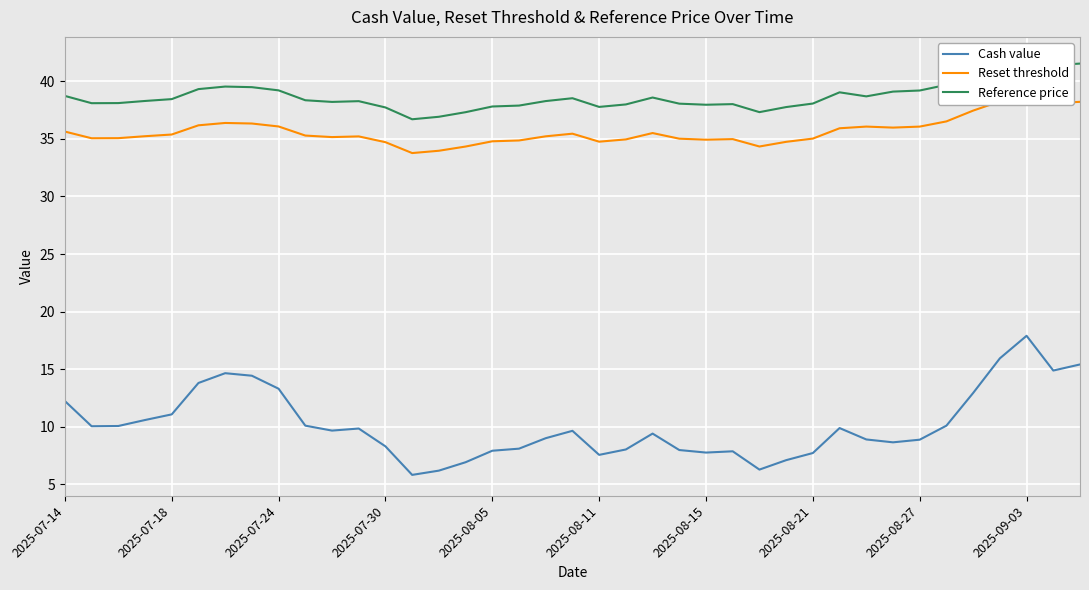

True or false: Cash value has a value of 8.3 at 2025-07-30.

True